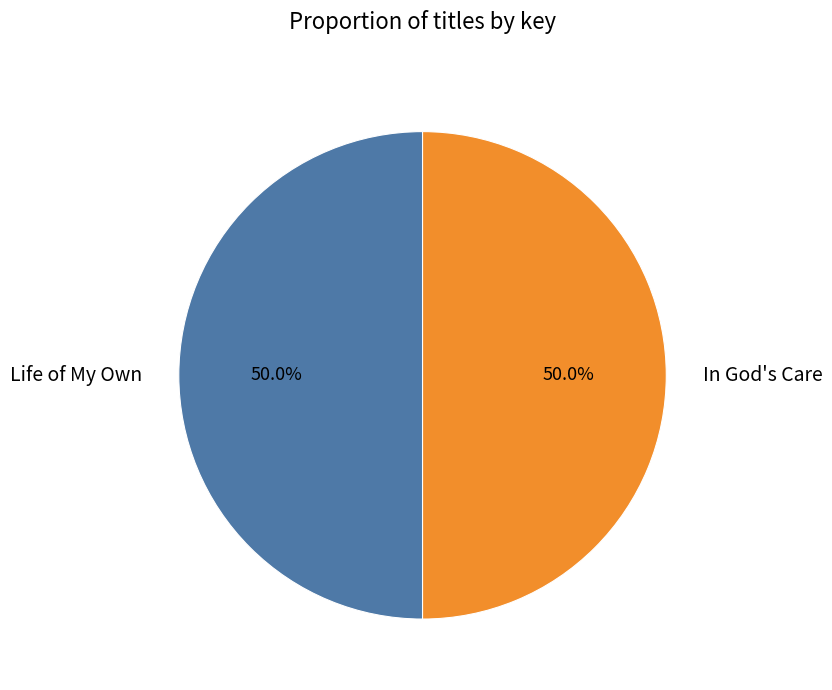

To the nearest percent, what portion does In God's Care represent?

50%